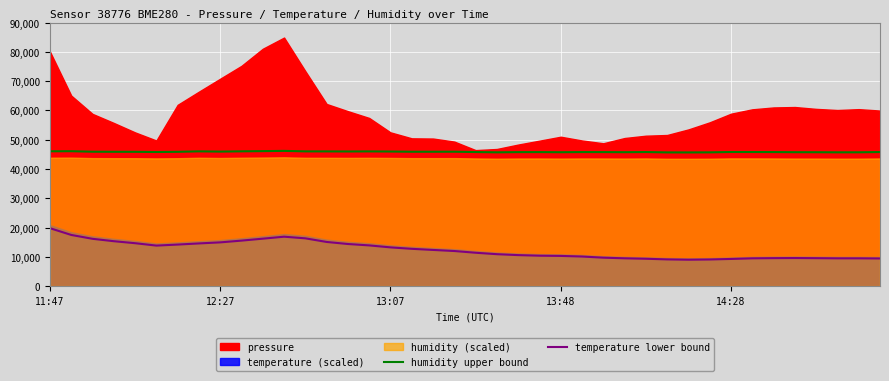

At which label does temperature lower bound reach its peak?

11:47